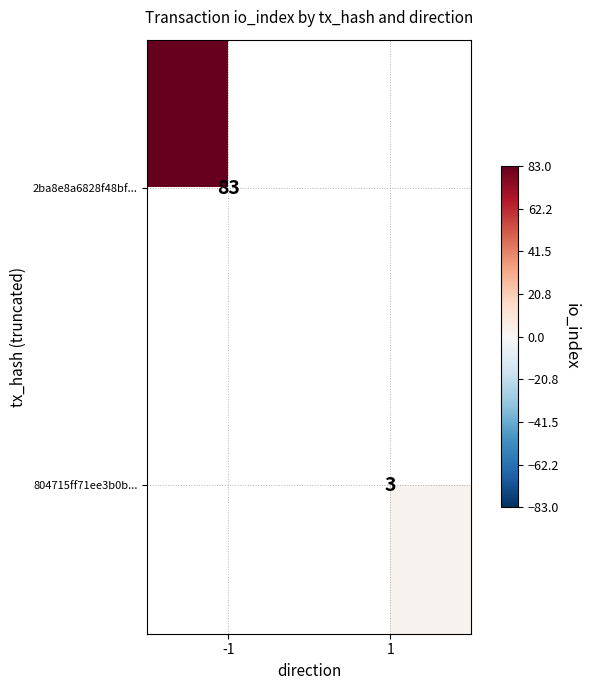

True or false: 804715ff71ee3b0b... has a value of 5 at 1.

False